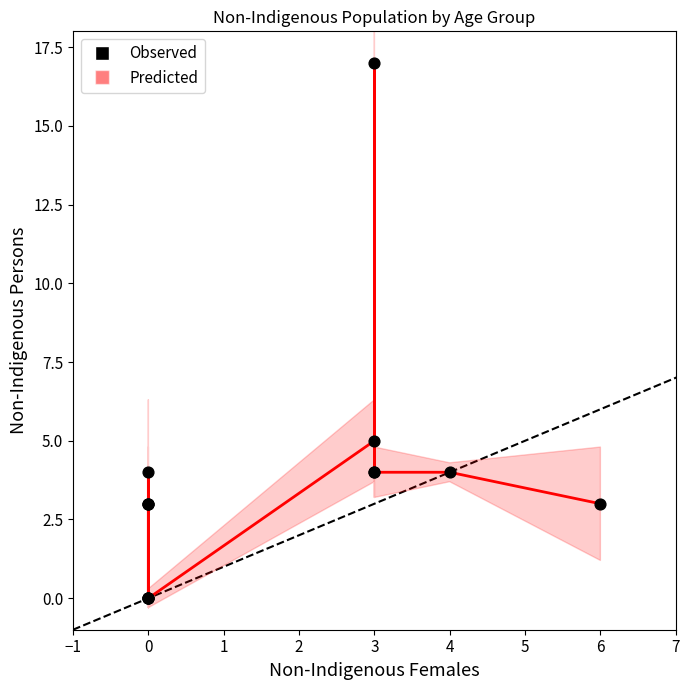

What Y value in the scatter plot is closest to 8?

5